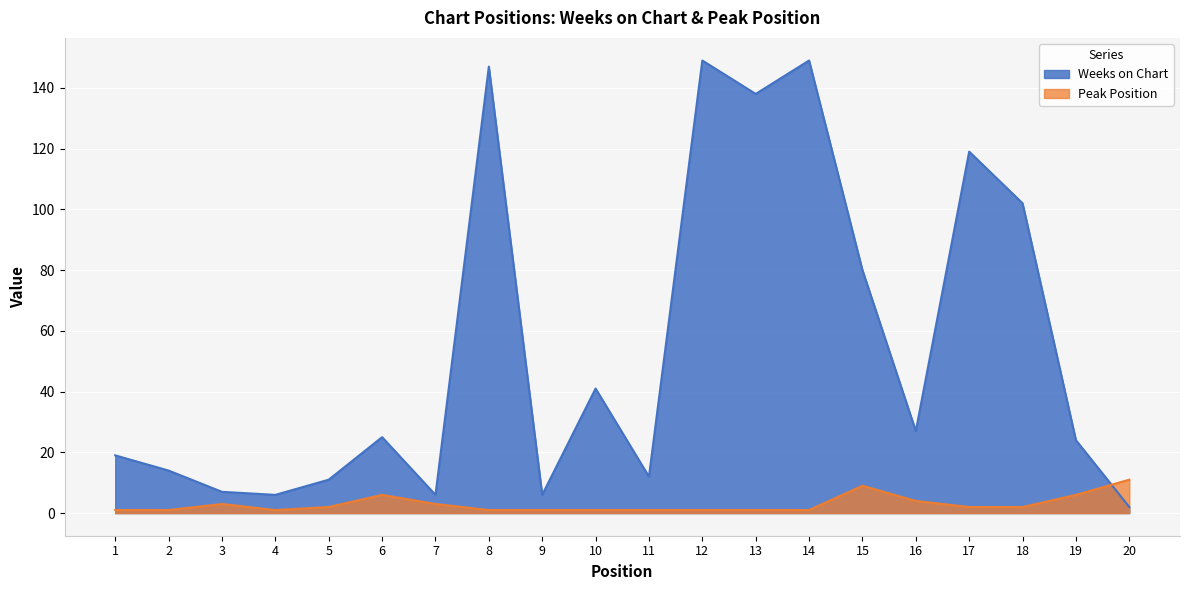

Which series has the largest total across all categories?

Weeks on Chart